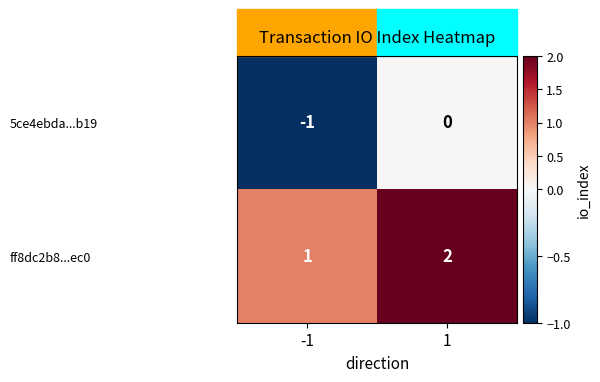

How many series are shown in this chart?

2